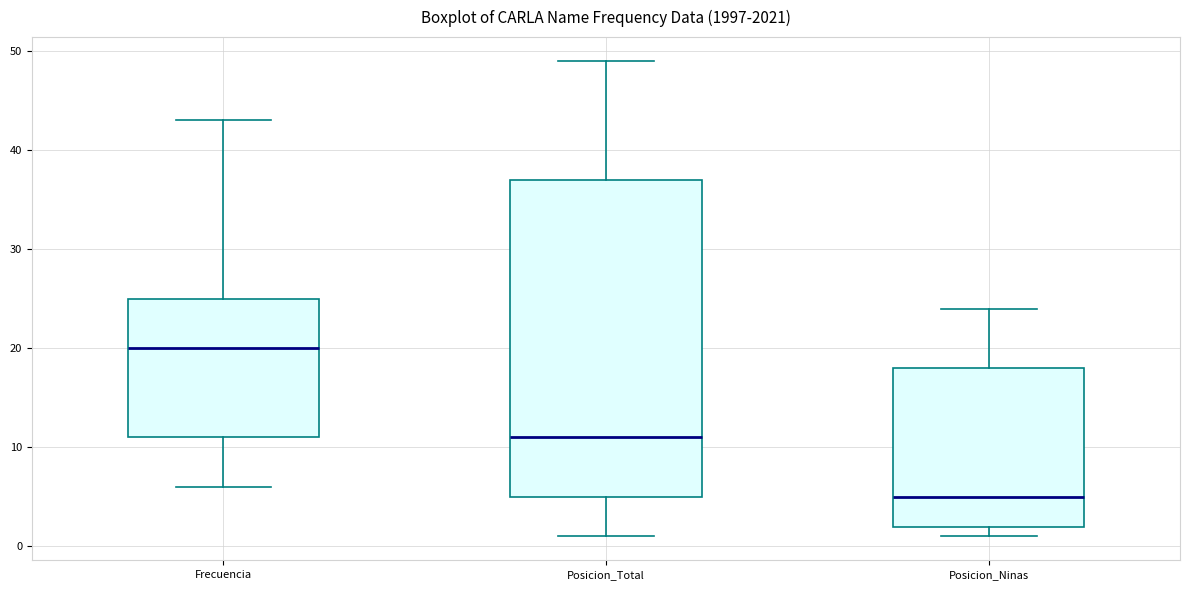

Where does the median line of the box for Posicion_Ninas sit on the y-axis? The values are not printed on the chart, so give them approximately, as read against the axis.

5